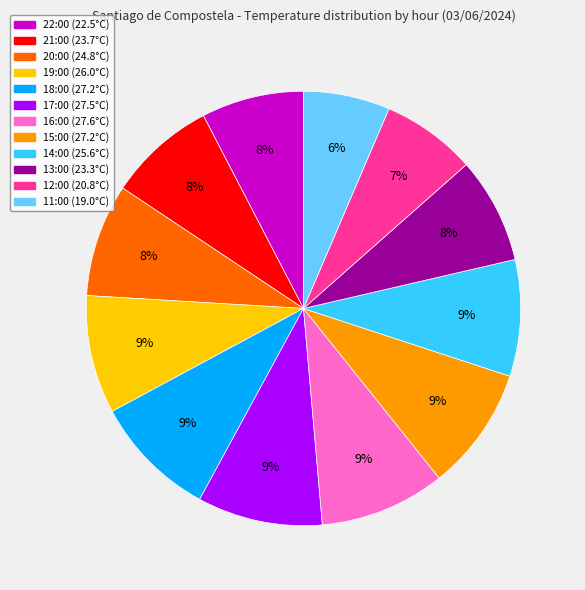

To the nearest percent, what portion does 15:00 represent?

9%